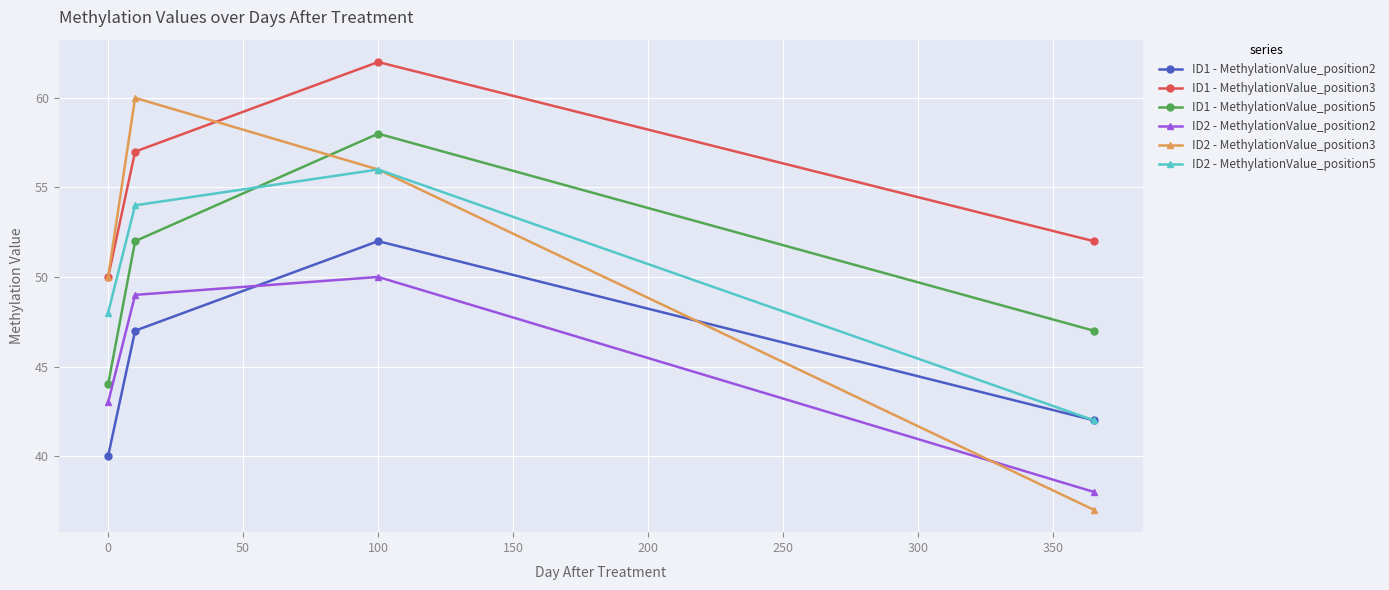

What is the highest value of the ID2 - MethylationValue_position2 series?

50